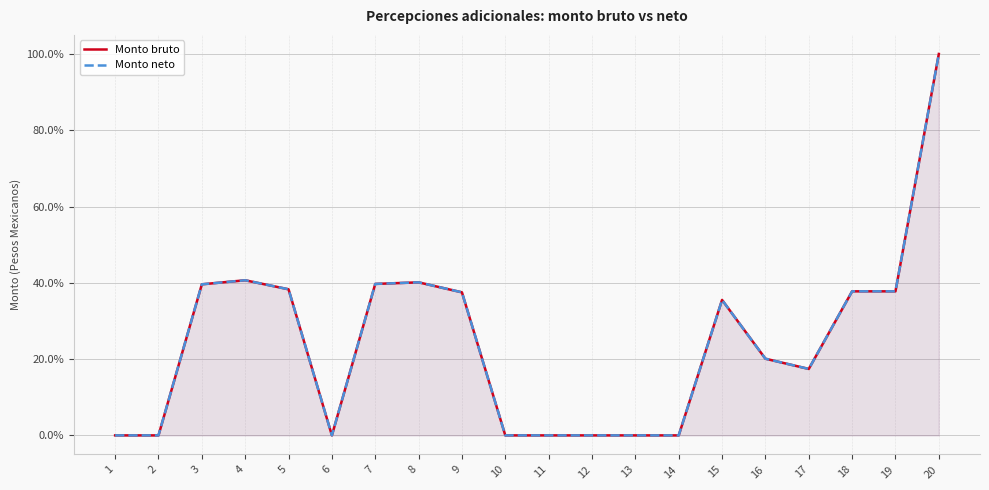

Which series has the largest total across all categories?

Monto bruto